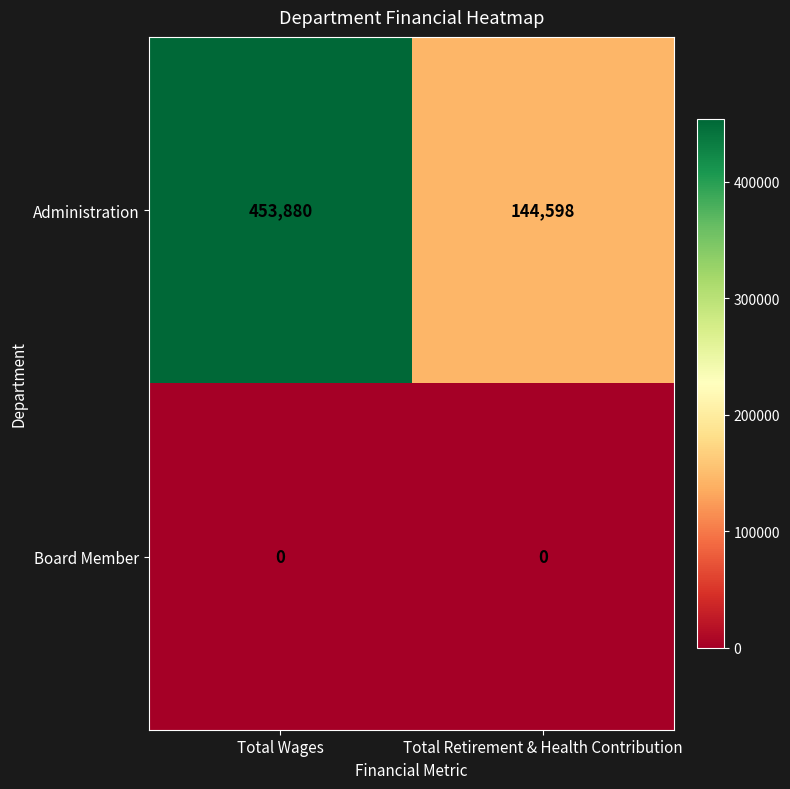

Rank the series by their average value, from highest to lowest.

Administration, Board Member